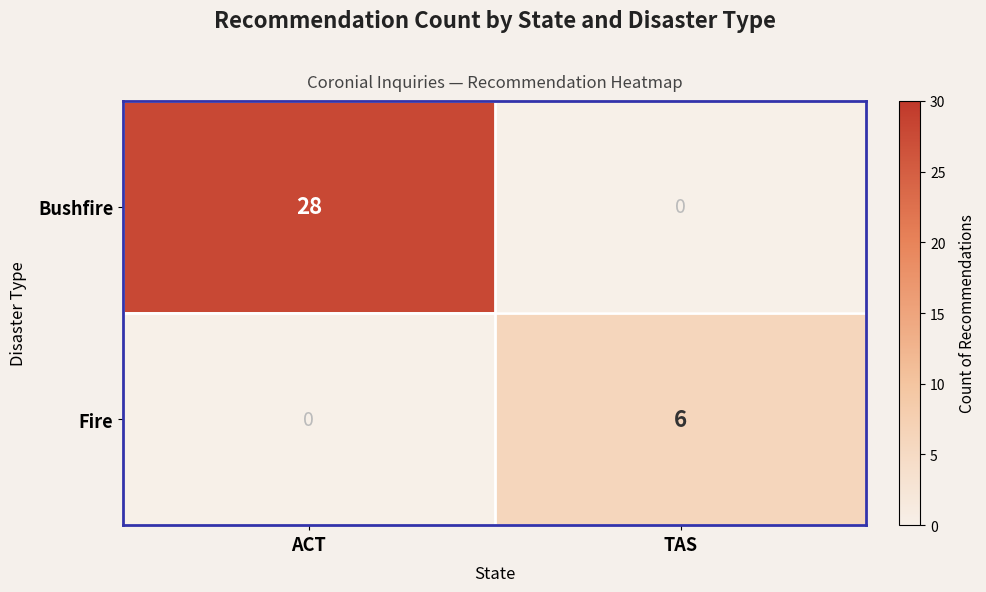

Between ACT and TAS, which series saw the biggest shift?

Bushfire